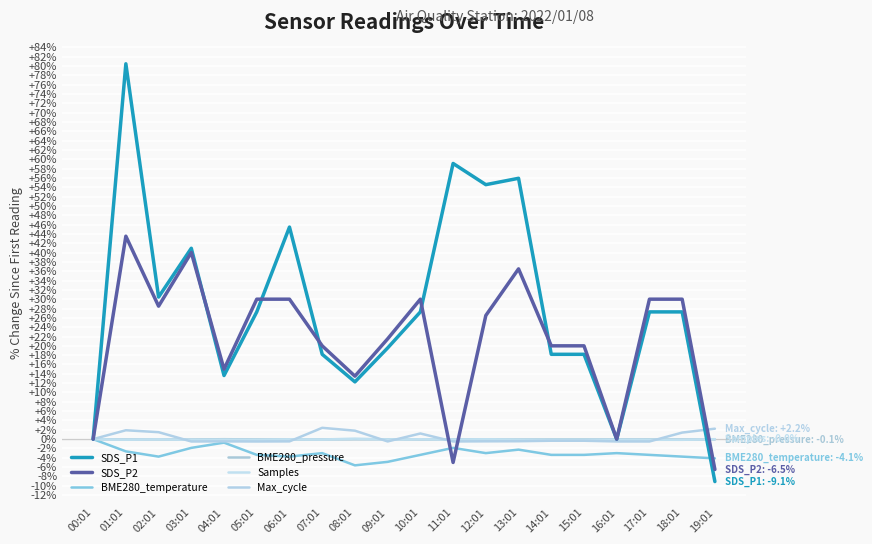

What is the difference between the maximum and minimum values in the Max_cycle series?

2.9